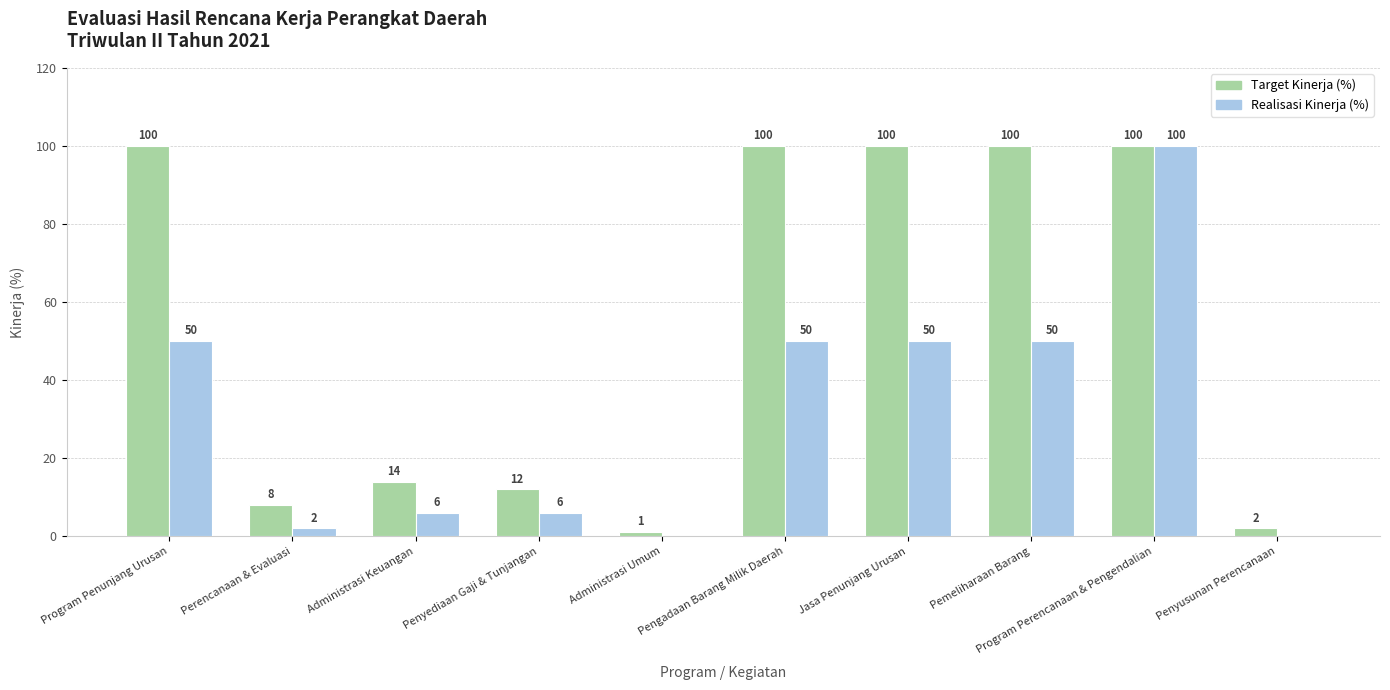

Does the chart contain stacked bars?

No